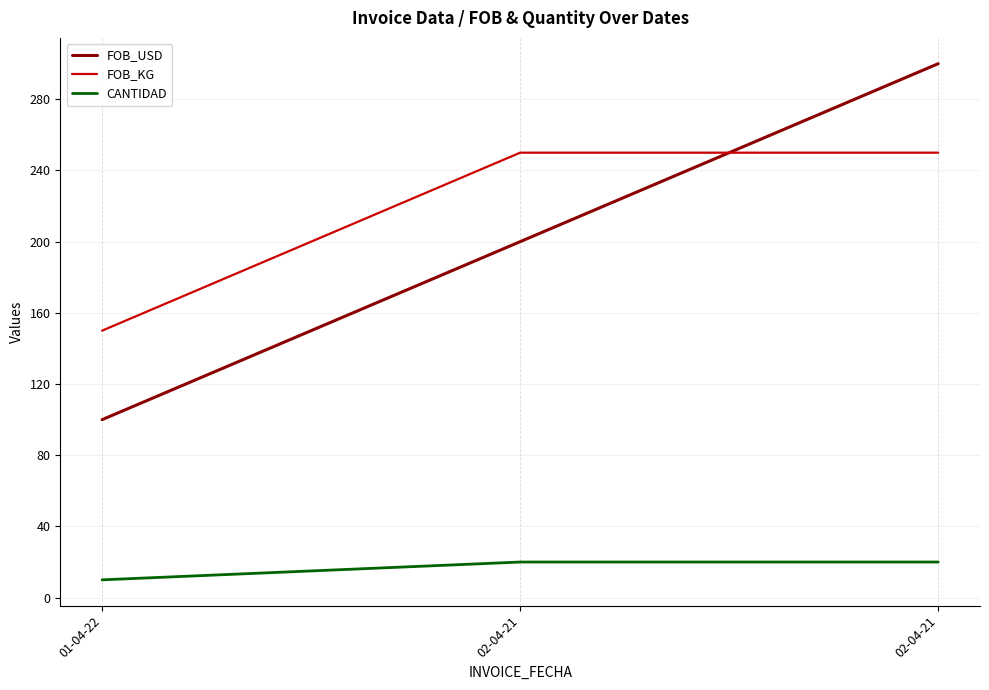

At which label is FOB_KG closest to 200?

01-04-22